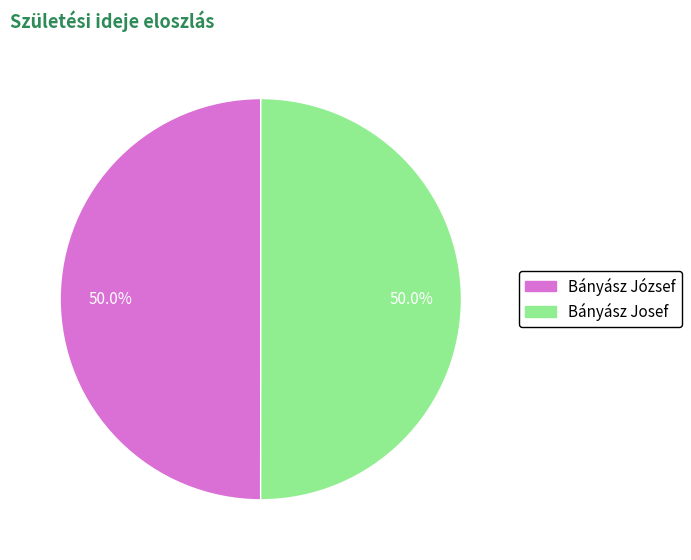

Do Bányász József and Bányász Josef together represent more than half of the pie?

Yes